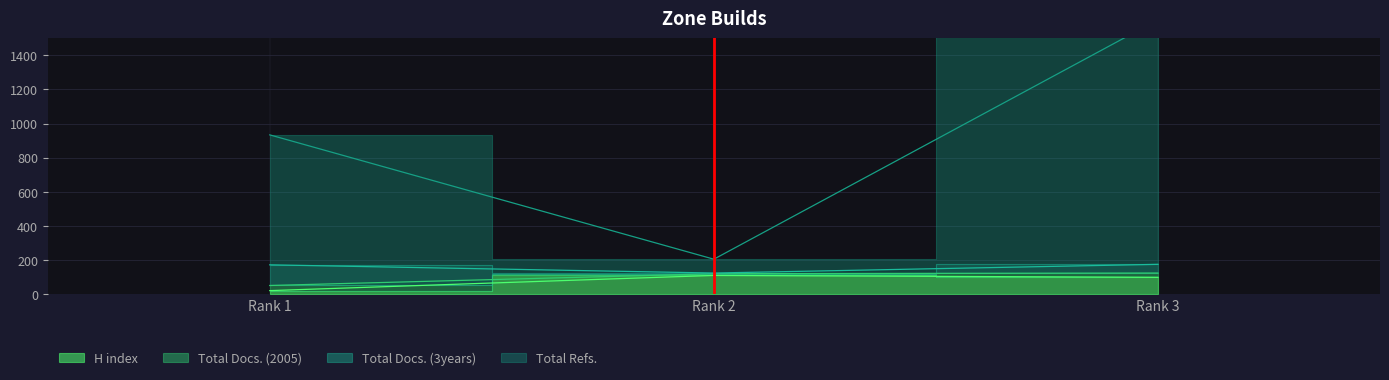

True or false: H index has a value of 73 at Rank 2.

False